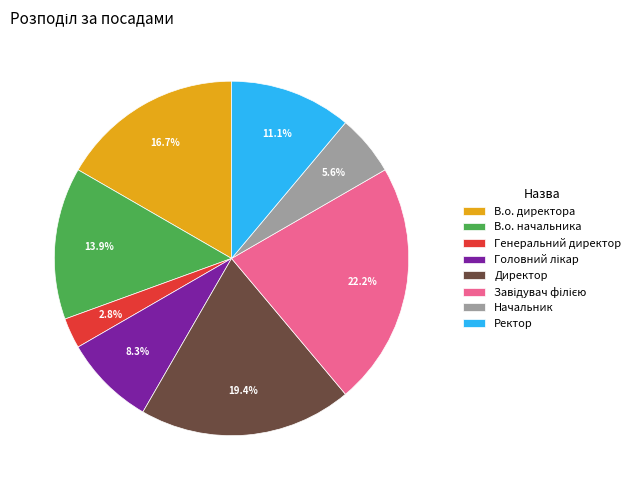

Is the sum of Начальник and В.о. начальника greater than half?

No